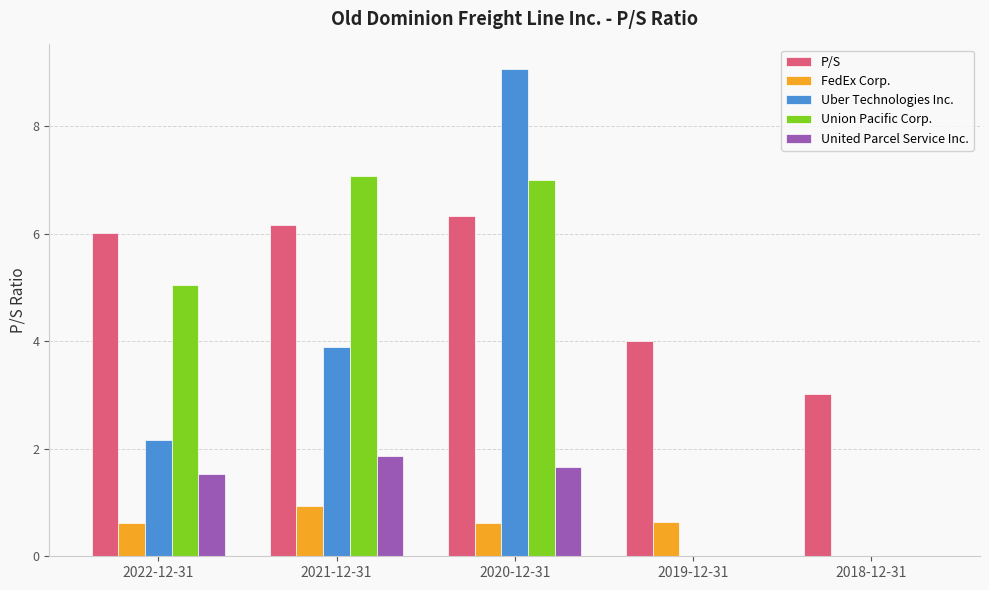

The value of Union Pacific Corp. at 2018-12-31 is 0.0. True or false?

True